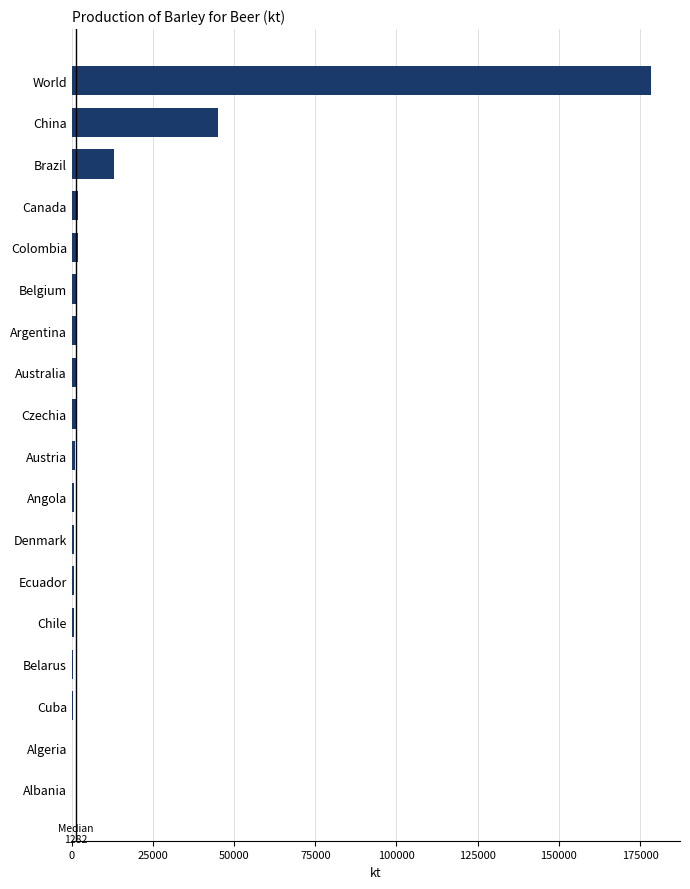

What is the ratio of the value at World to the value at Brazil?

13.9